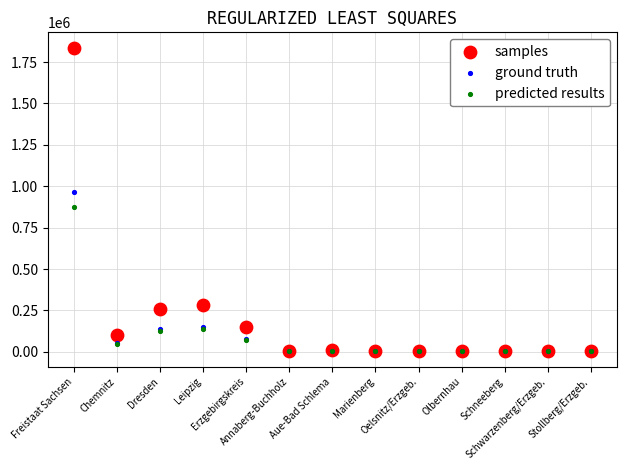

In the predicted results series, what Y value is closest to 437715?

135440